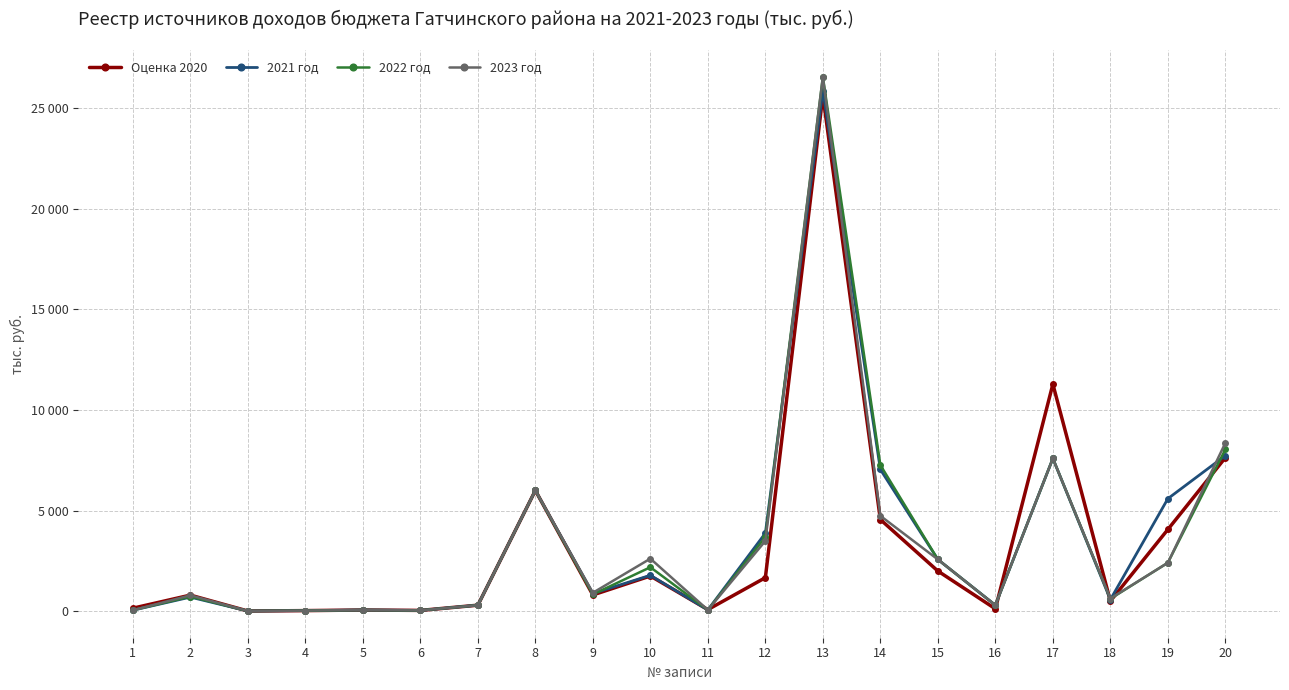

What are all the series names shown in the legend?

Оценка 2020, 2021 год, 2022 год, 2023 год